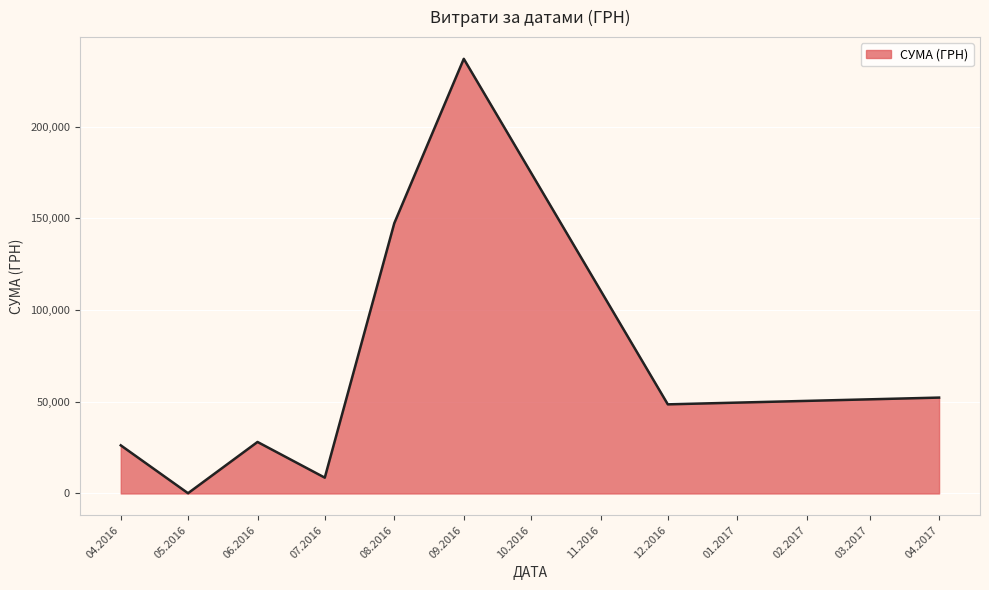

True or false: there are more than 1 points higher than both neighbors.

True